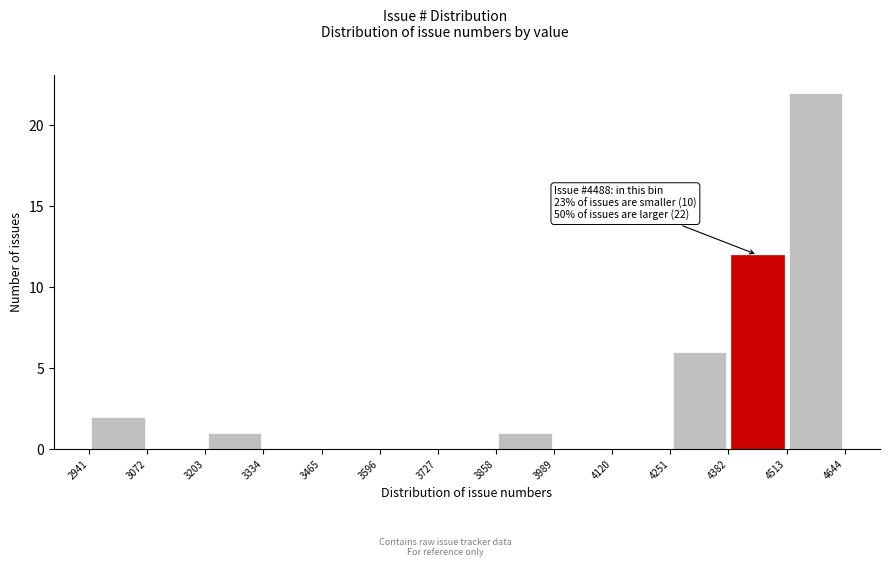

Over which range of the x-axis is the bar tallest?

4513 to 4644